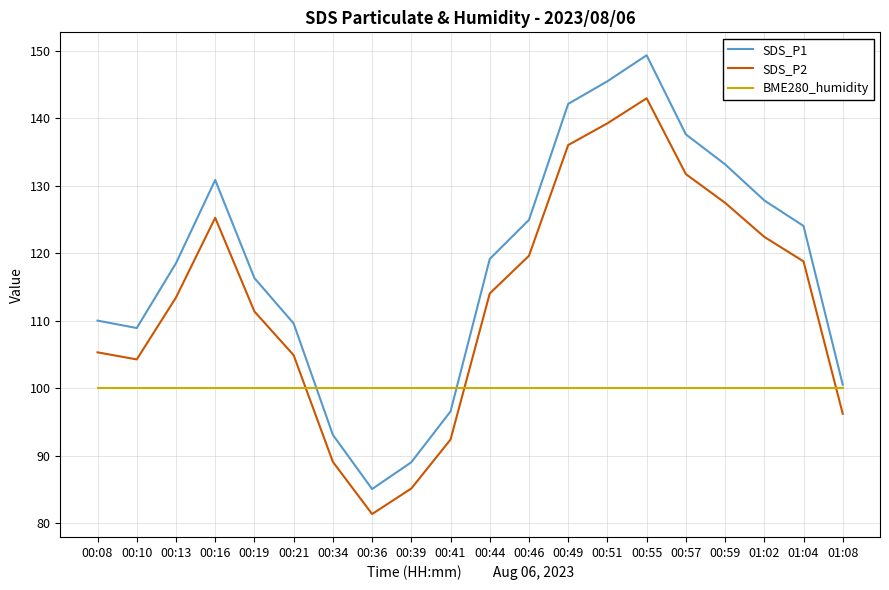

What position from the left is 00:13?

3